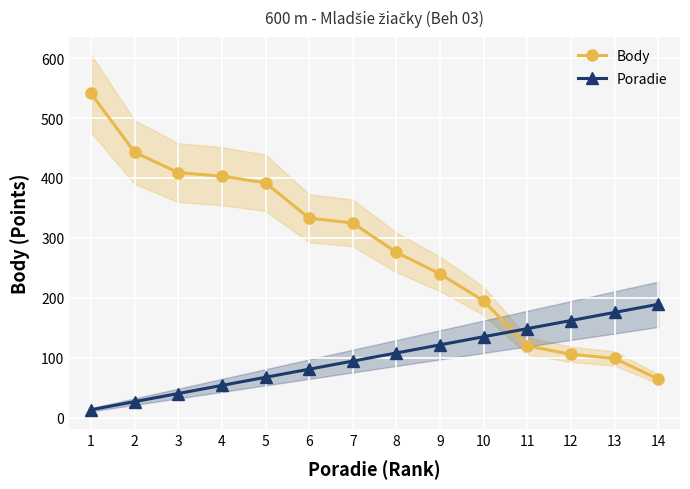

True or false: Poradie has more than 0 interior local peaks.

False